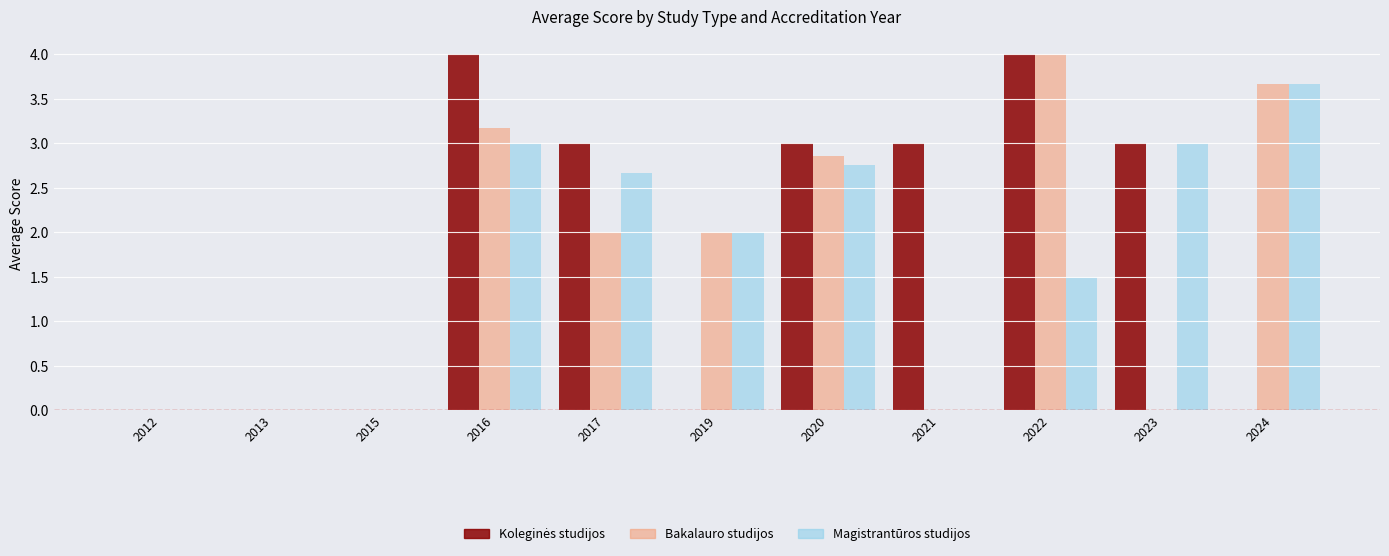

The value of Bakalauro studijos at 2013 is 1.5. True or false?

False